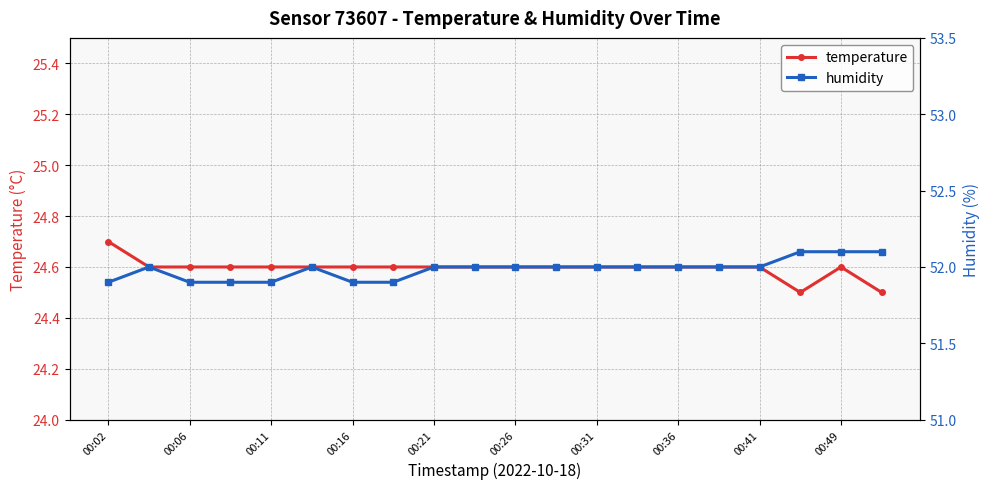

True or false: temperature has more than 0 points higher than both neighbors.

True